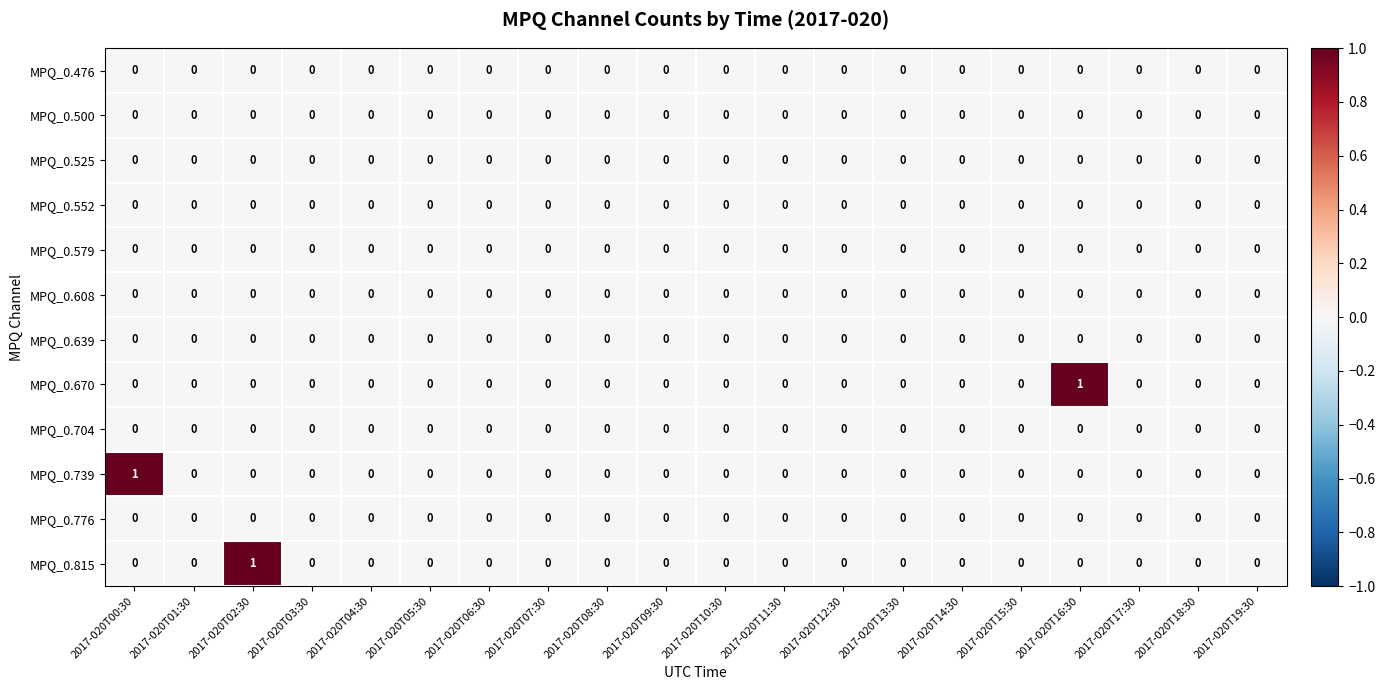

True or false: MPQ_0.500 has a value of 0 at 2017-020T19:30.

True